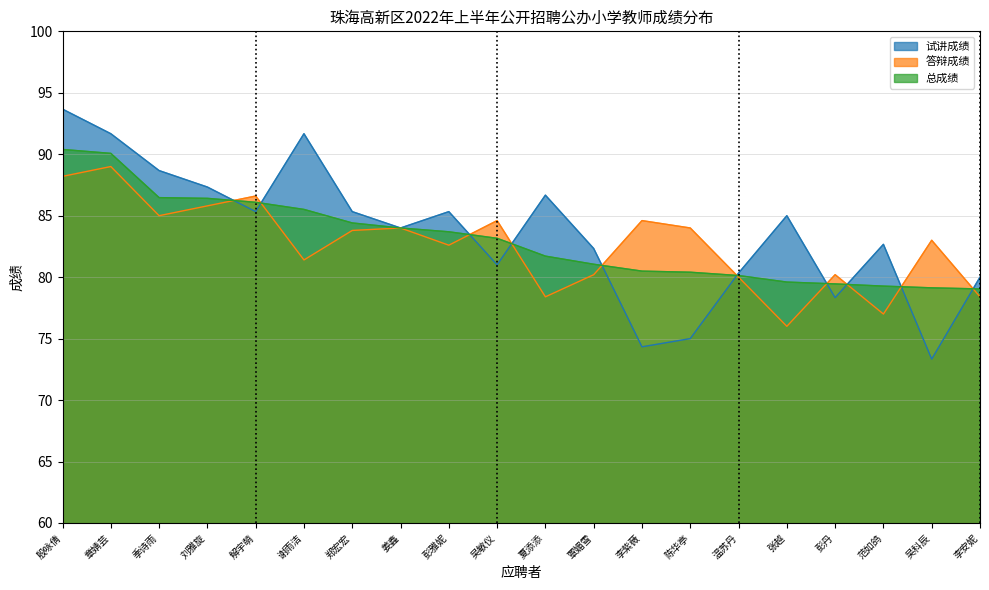

List the series in order of their peak value, lowest first.

答辩成绩, 总成绩, 试讲成绩